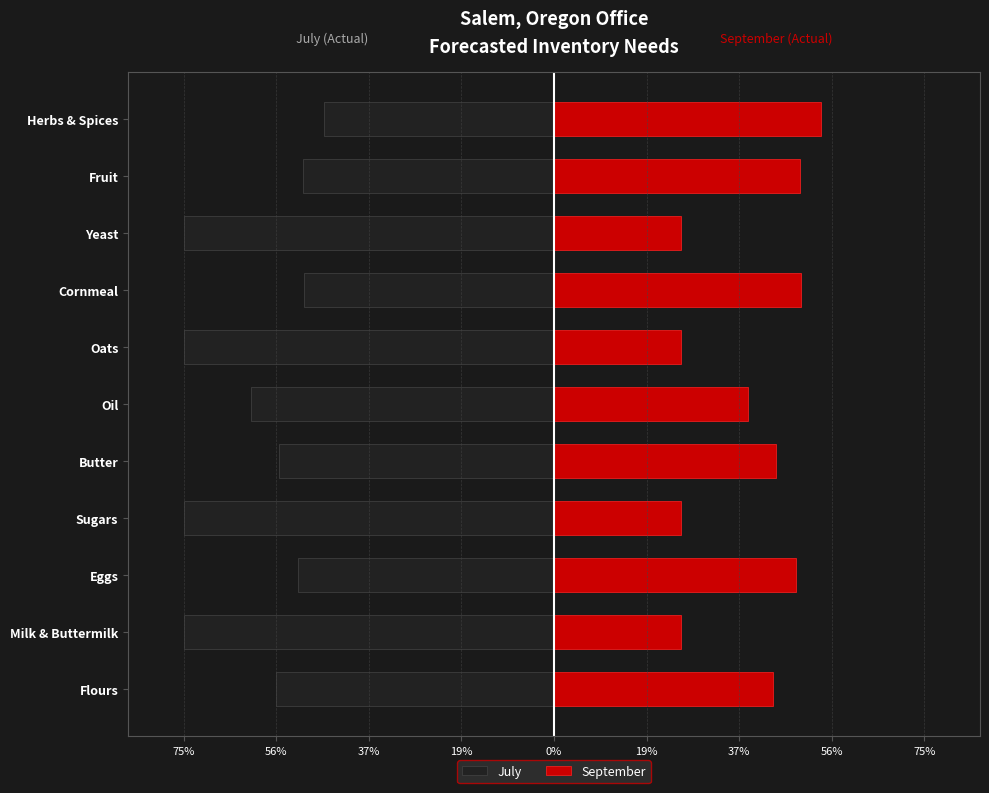

What is the value of the September bar at the 1st from the left?

44.0